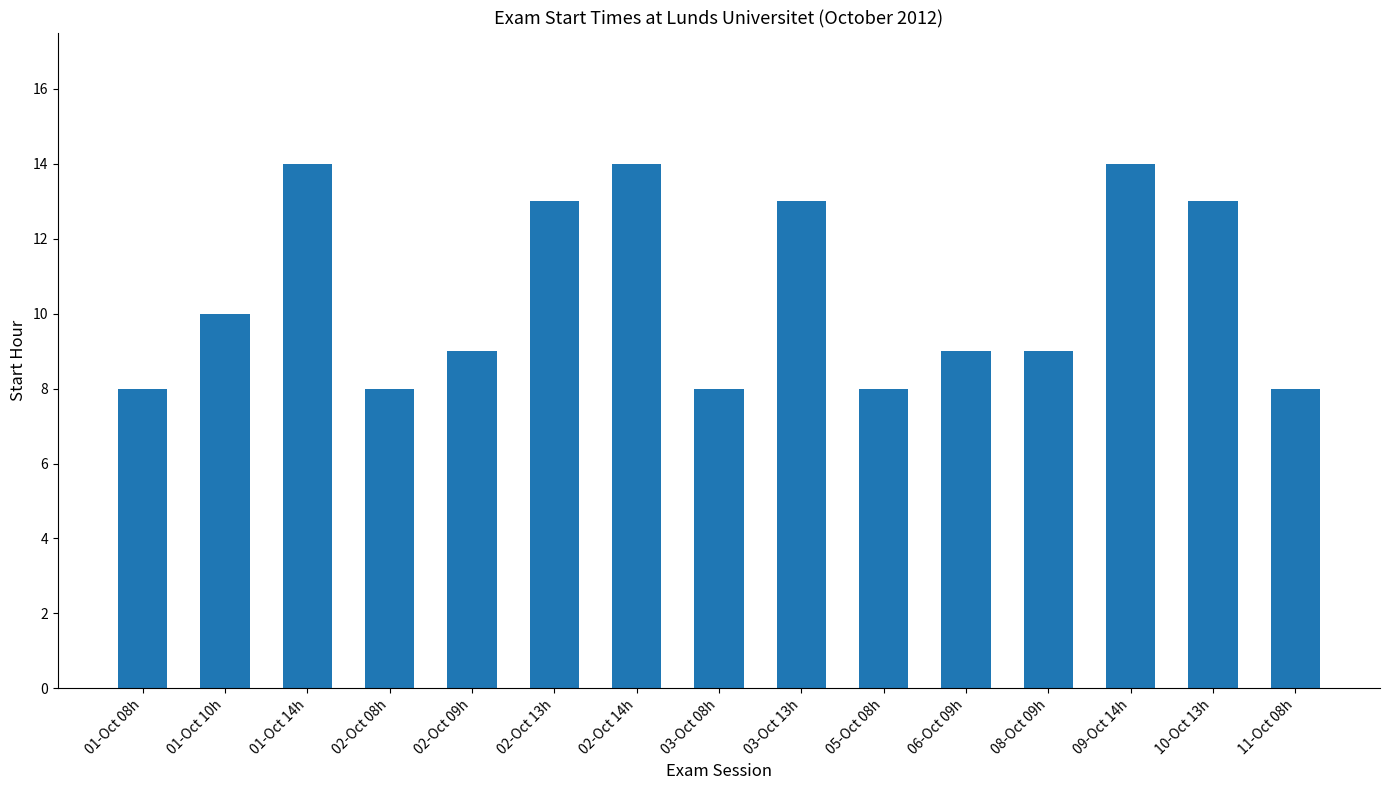

How many bars are there in total?

15